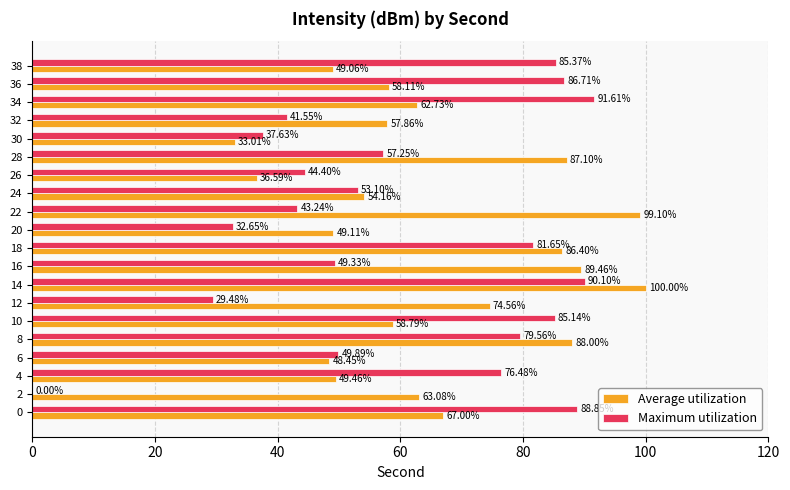

At which label does Average utilization reach its peak?

14